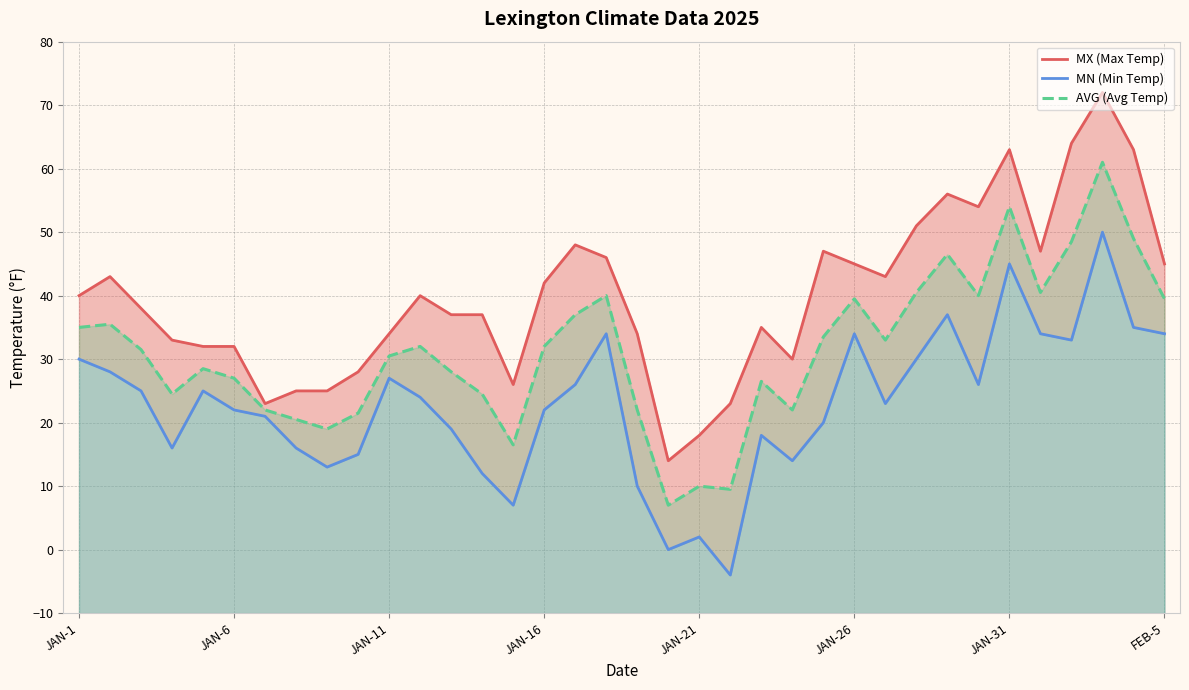

How many data points in MN (Min Temp) are above 24?

17